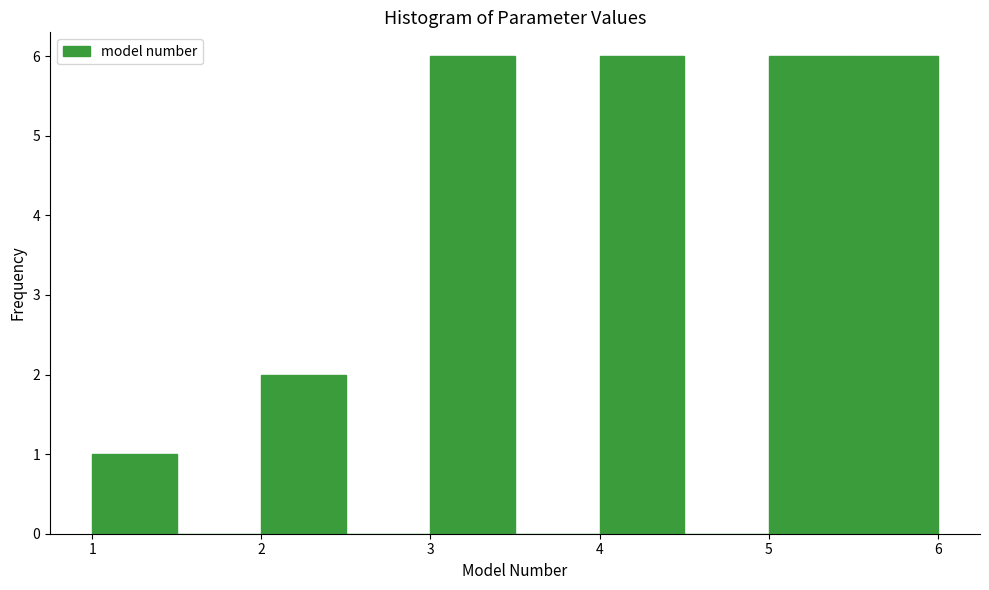

Reading left to right, transcribe this chart: for each bar, give the range it covers on the x-axis and its height. The values are not printed on the chart, so give them approximately, as read against the axis.

1.0 to 1.5: 1
1.5 to 2.0: 0
2.0 to 2.5: 2
2.5 to 3.0: 0
3.0 to 3.5: 6
3.5 to 4.0: 0
4.0 to 4.5: 6
4.5 to 5.0: 0
5.0 to 5.5: 6
5.5 to 6.0: 6